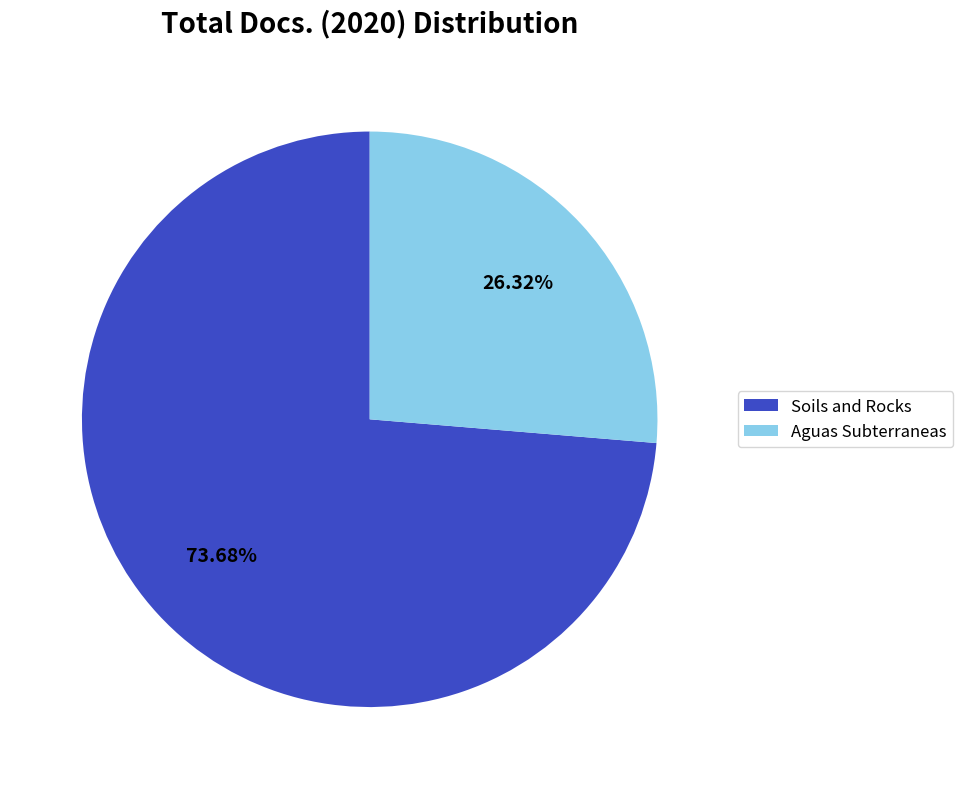

Is Aguas Subterraneas the majority of the pie?

No